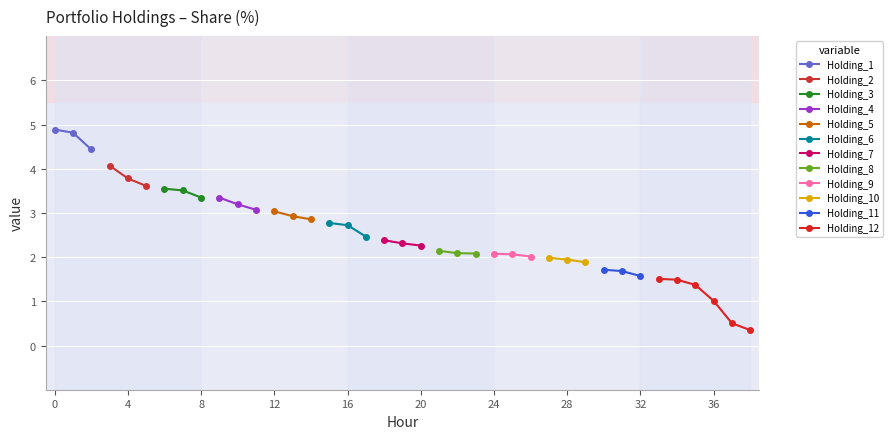

What is the value of the Holding_1 point at the 1st from the left?

4.9